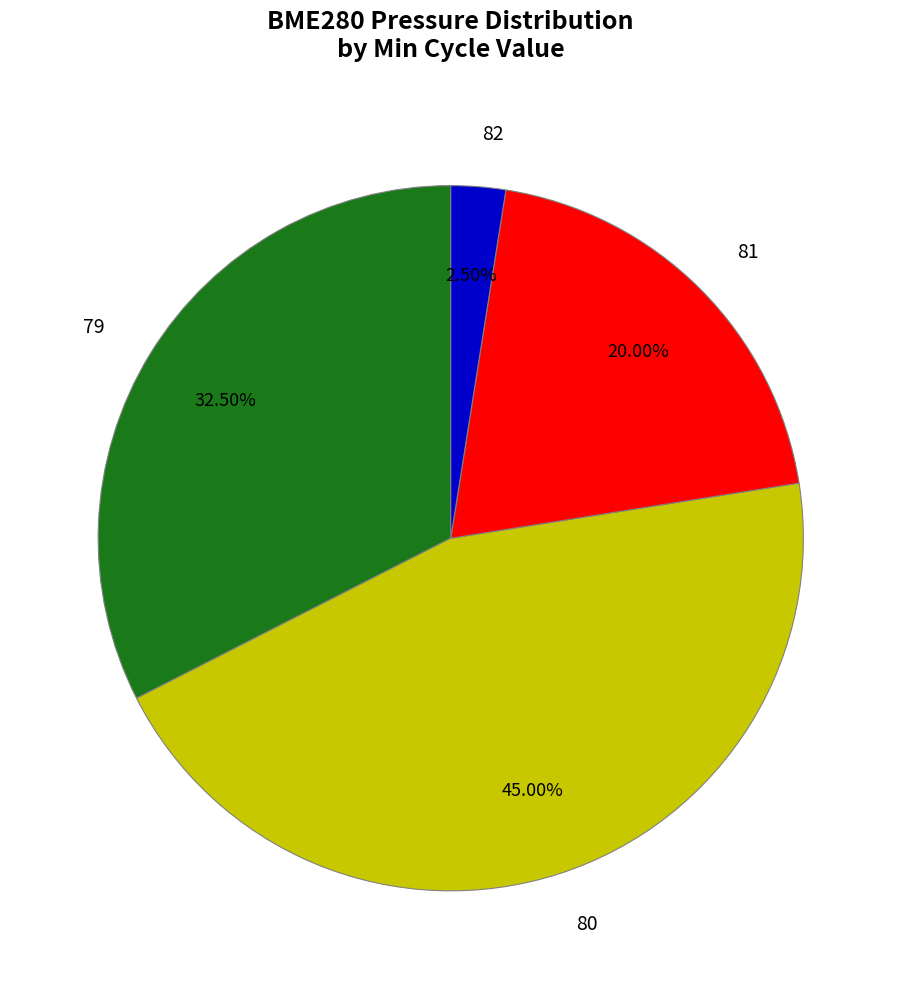

Rank the categories by value from highest to lowest.

80, 79, 81, 82